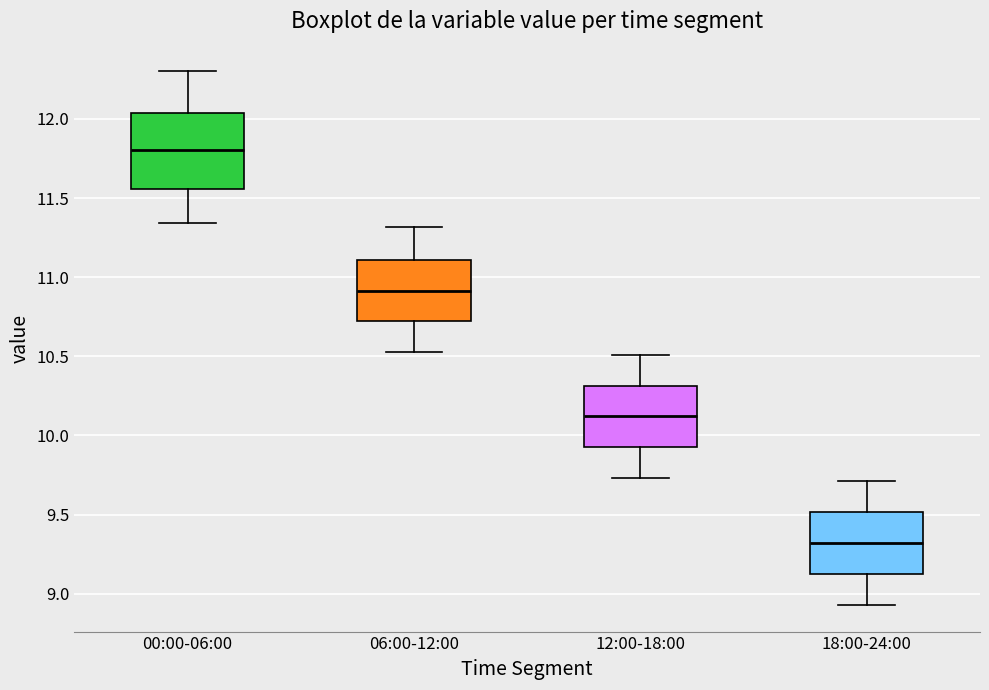

Where does the upper whisker of the box for 06:00-12:00 end on the y-axis? The values are not printed on the chart, so give them approximately, as read against the axis.

11.30